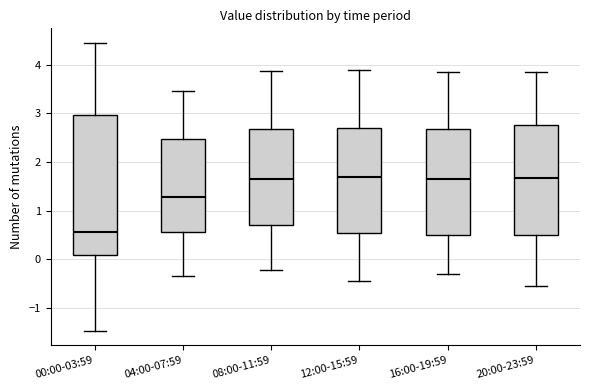

Which box has the lowest median line?

00:00-03:59